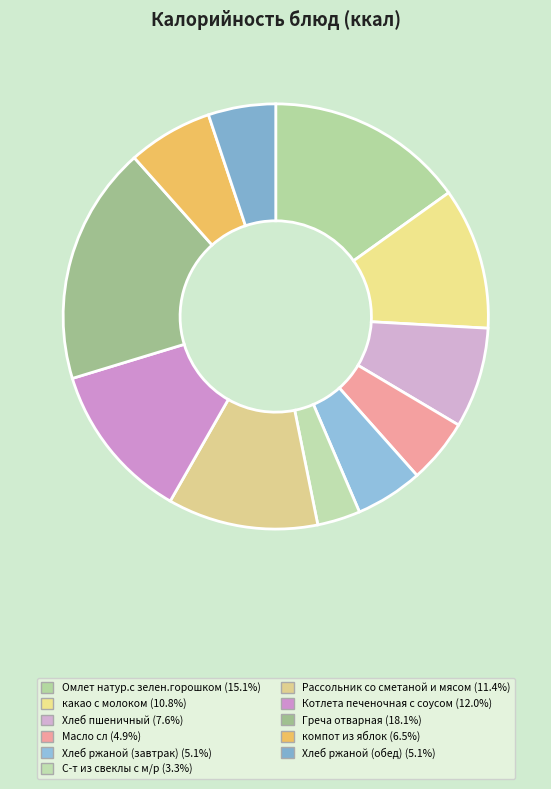

Approximately how many times larger is the value at Масло сл compared to Хлеб ржаной (обед)?

1.0